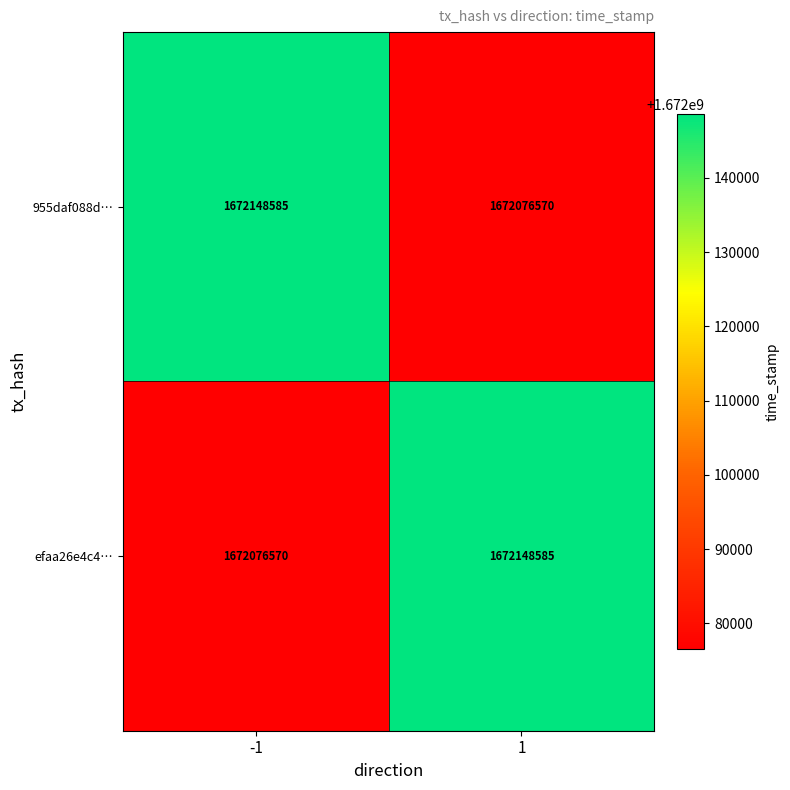

Reading left to right, transcribe all the data shown in this chart.

955daf088d…: 1672148585	1672076570
efaa26e4c4…: 1672076570	1672148585